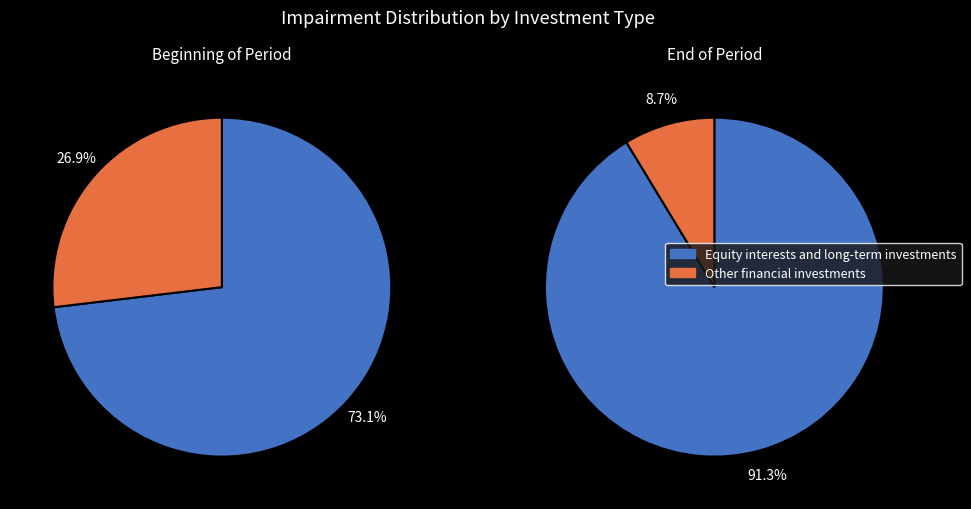

Is it true that Equity interests and long-term investments is 82% of the pie?

False